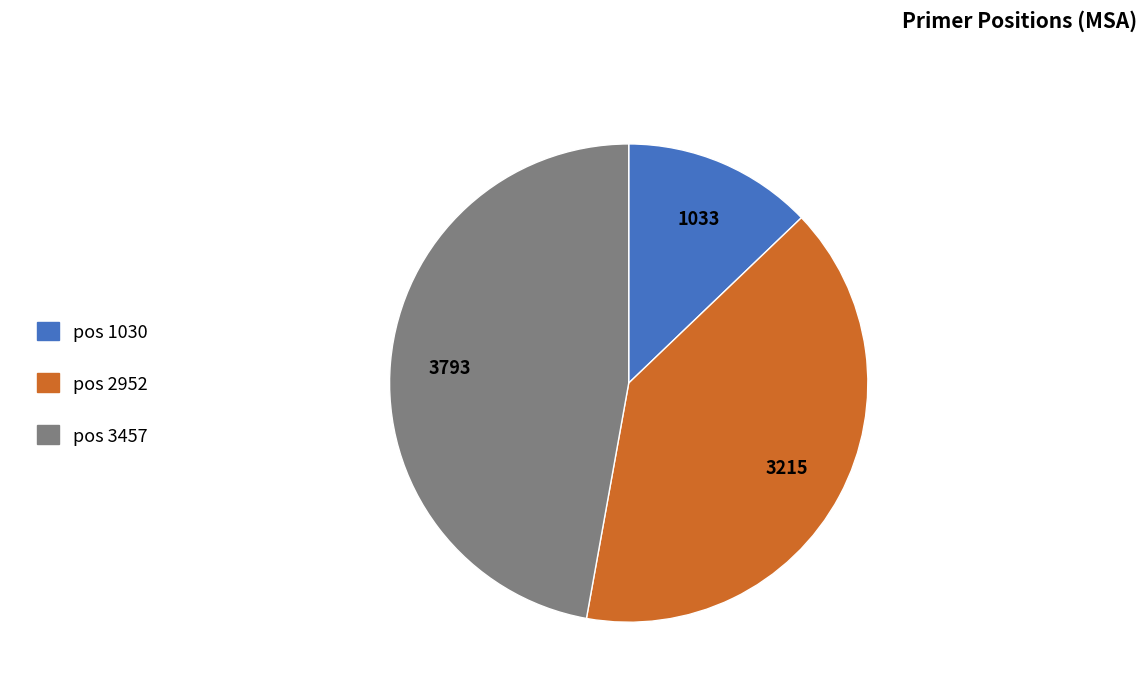

Between pos 2952 and pos 3457, which is larger?

pos 3457